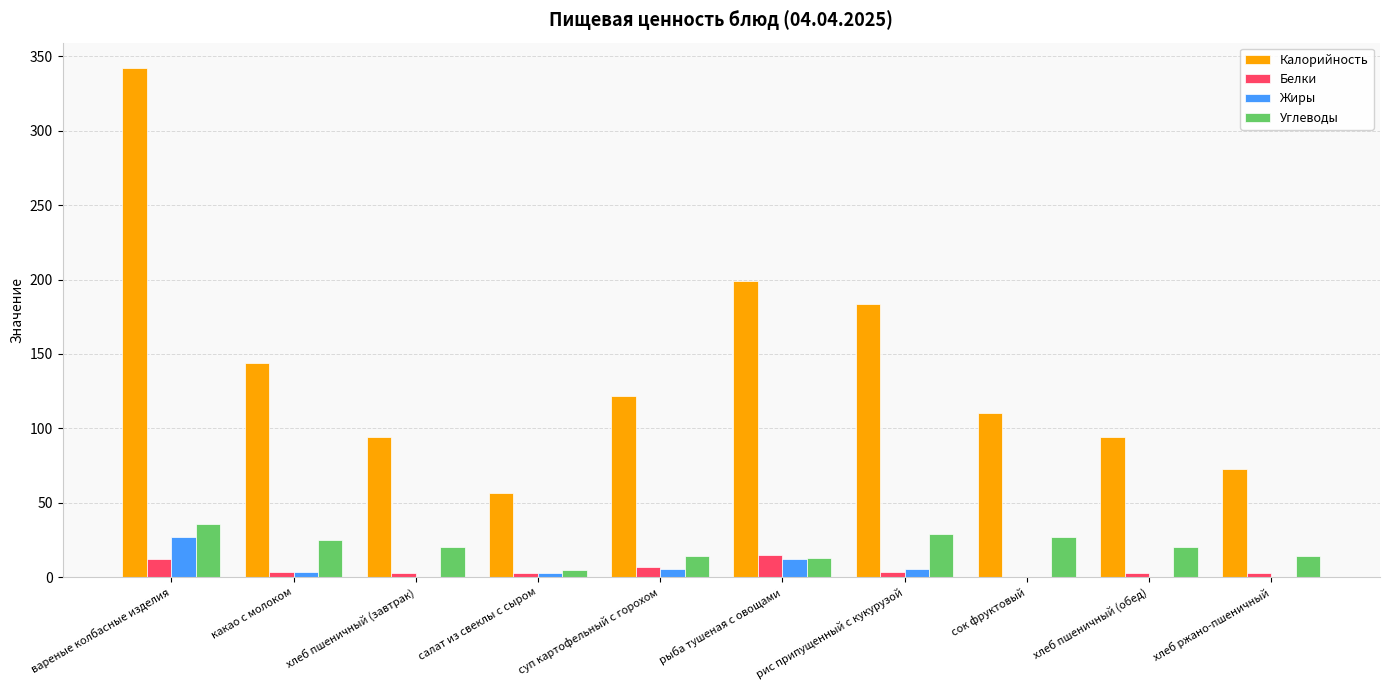

Which series has the widest spread of values?

Калорийность